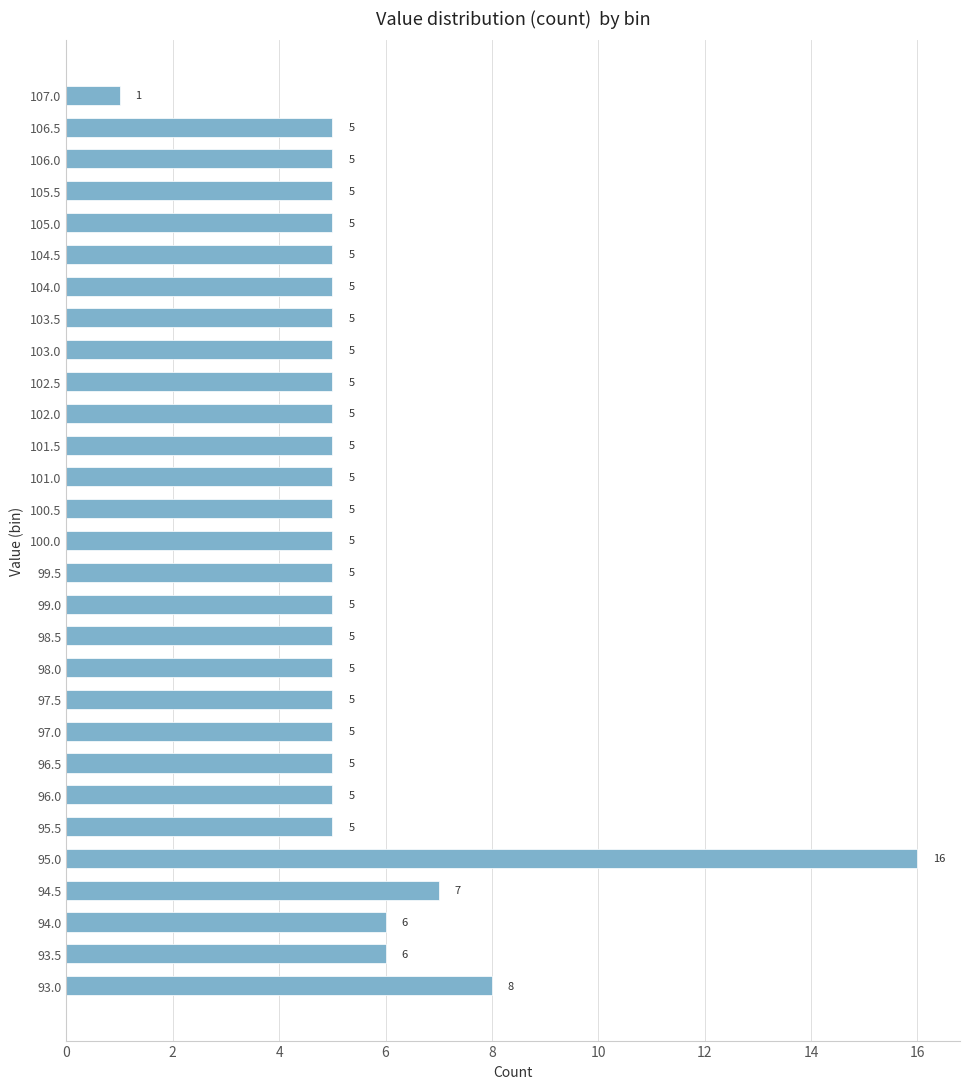

Reading bottom to top, extract all data points from this chart.

93.0=8	93.5=6	94.0=6	94.5=7	95.0=16	95.5=5	96.0=5	96.5=5	97.0=5	97.5=5	98.0=5	98.5=5	99.0=5	99.5=5	100.0=5	100.5=5	101.0=5	101.5=5	102.0=5	102.5=5	103.0=5	103.5=5	104.0=5	104.5=5	105.0=5	105.5=5	106.0=5	106.5=5	107.0=1